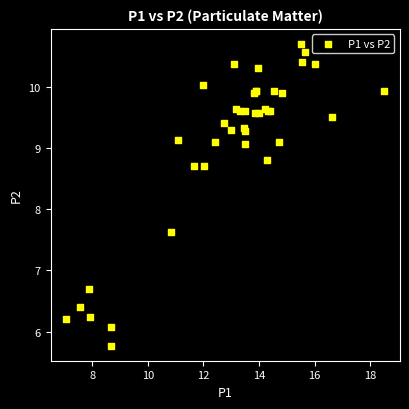

What Y value in the scatter plot is closest to 8?

7.6